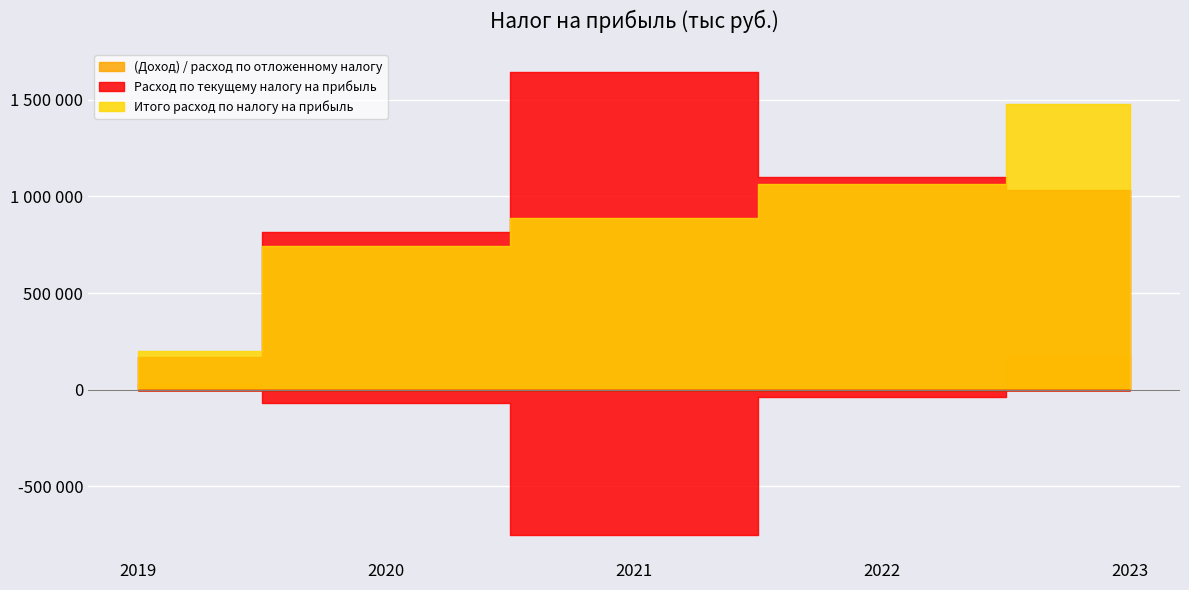

What is the difference between the highest and lowest values at 2023?

1296622